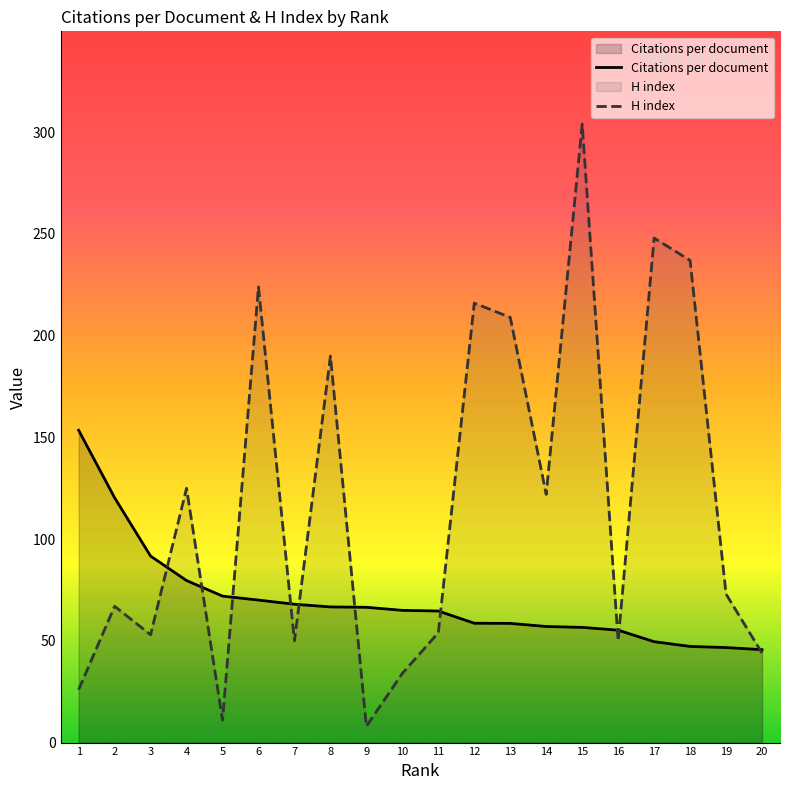

Between which two adjacent categories do Citations per document and H index first intersect?

3 and 4